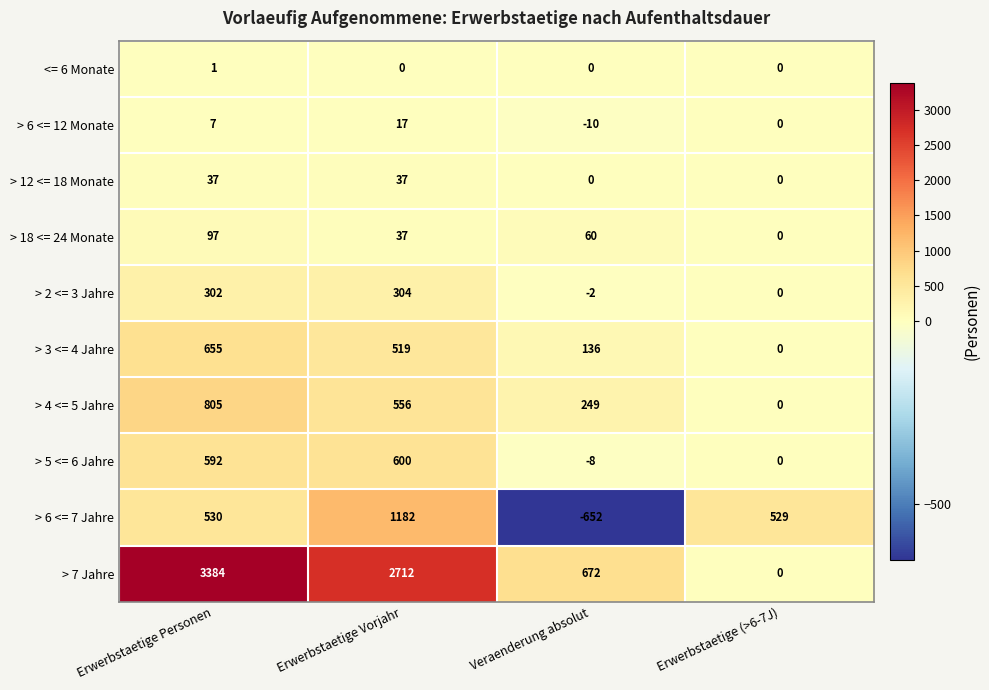

What is the smallest value displayed?

-652